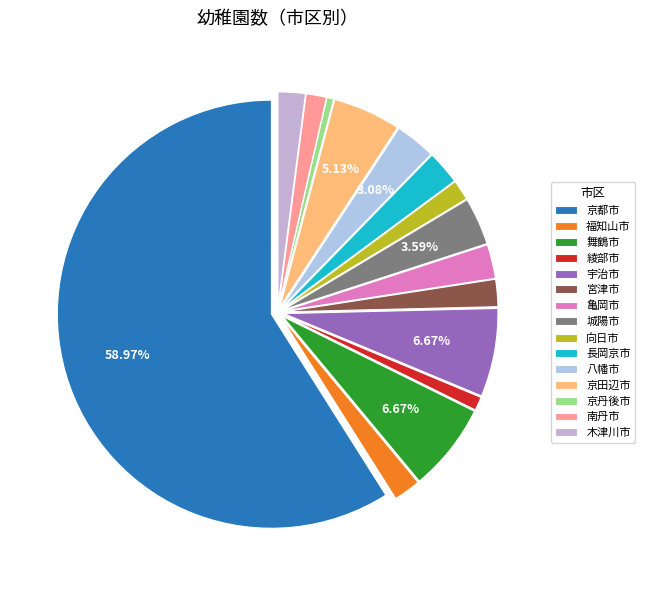

To the nearest percent, what is the difference between the largest and smallest slice percentages?

58%